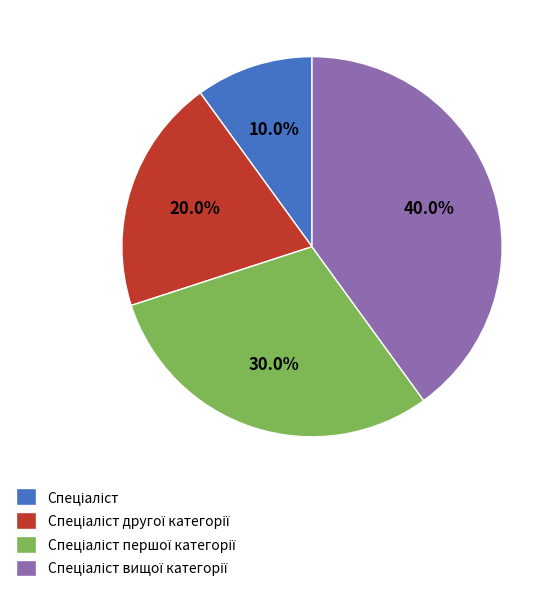

Is there a majority slice in this chart?

No